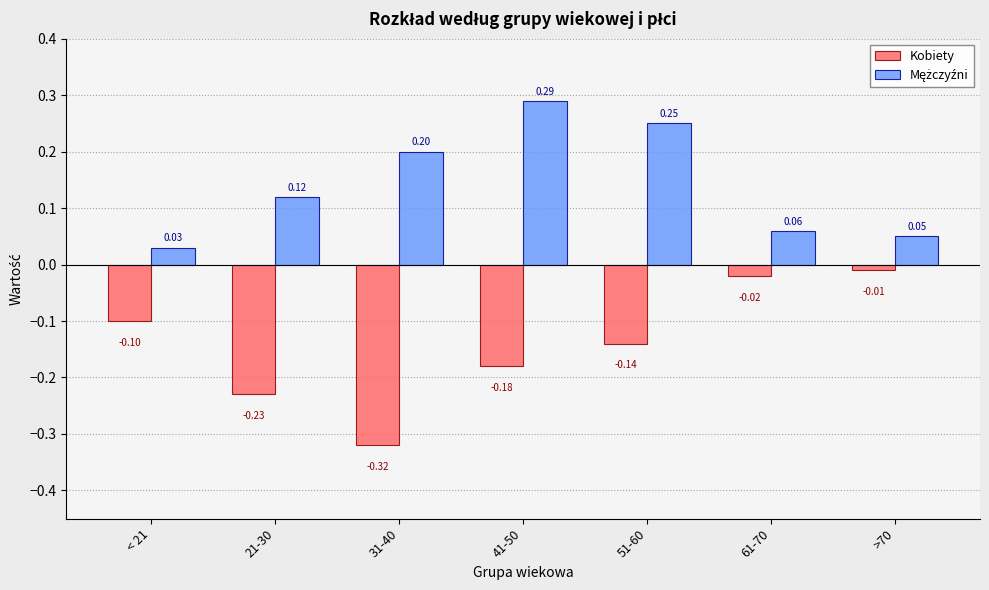

What is the total value across all series at 21-30?

-0.1